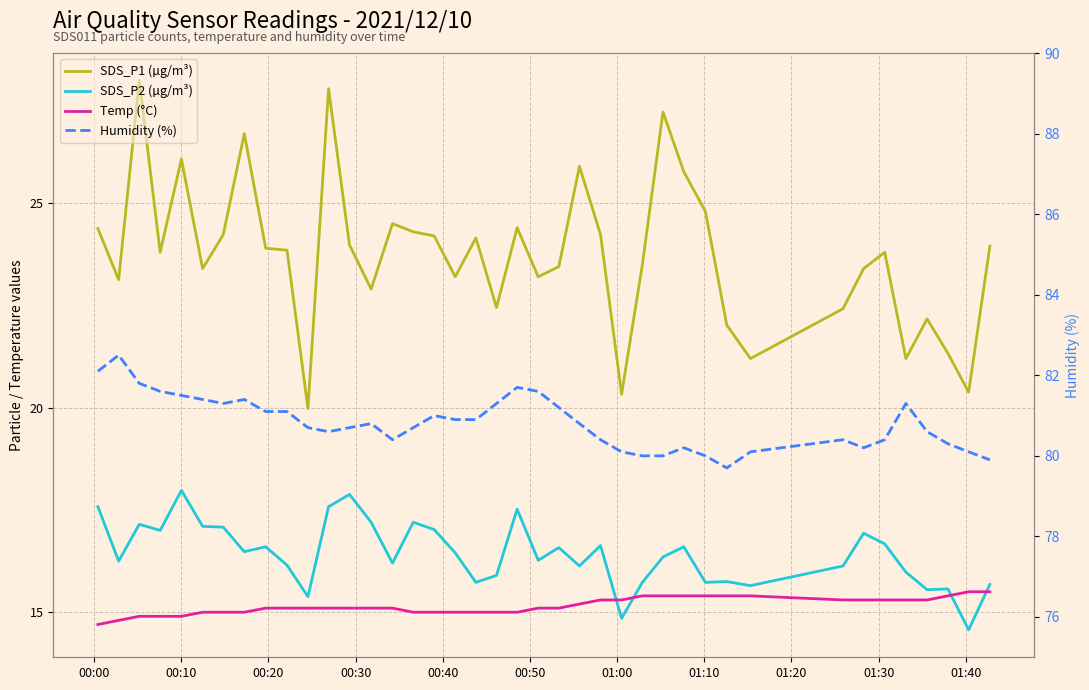

What are all the series names shown in the legend?

SDS_P1 (µg/m³), SDS_P2 (µg/m³), Temp (°C), Humidity (%)